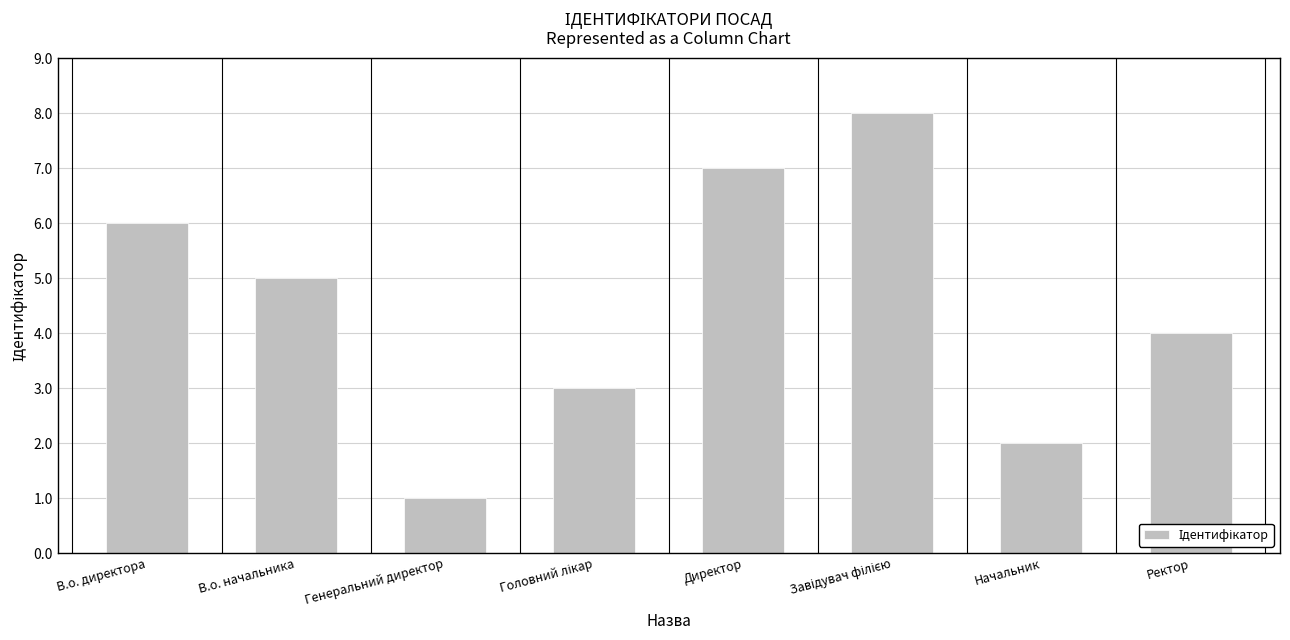

Reading left to right, list all the values displayed in this chart.

6	5	1	3	7	8	2	4